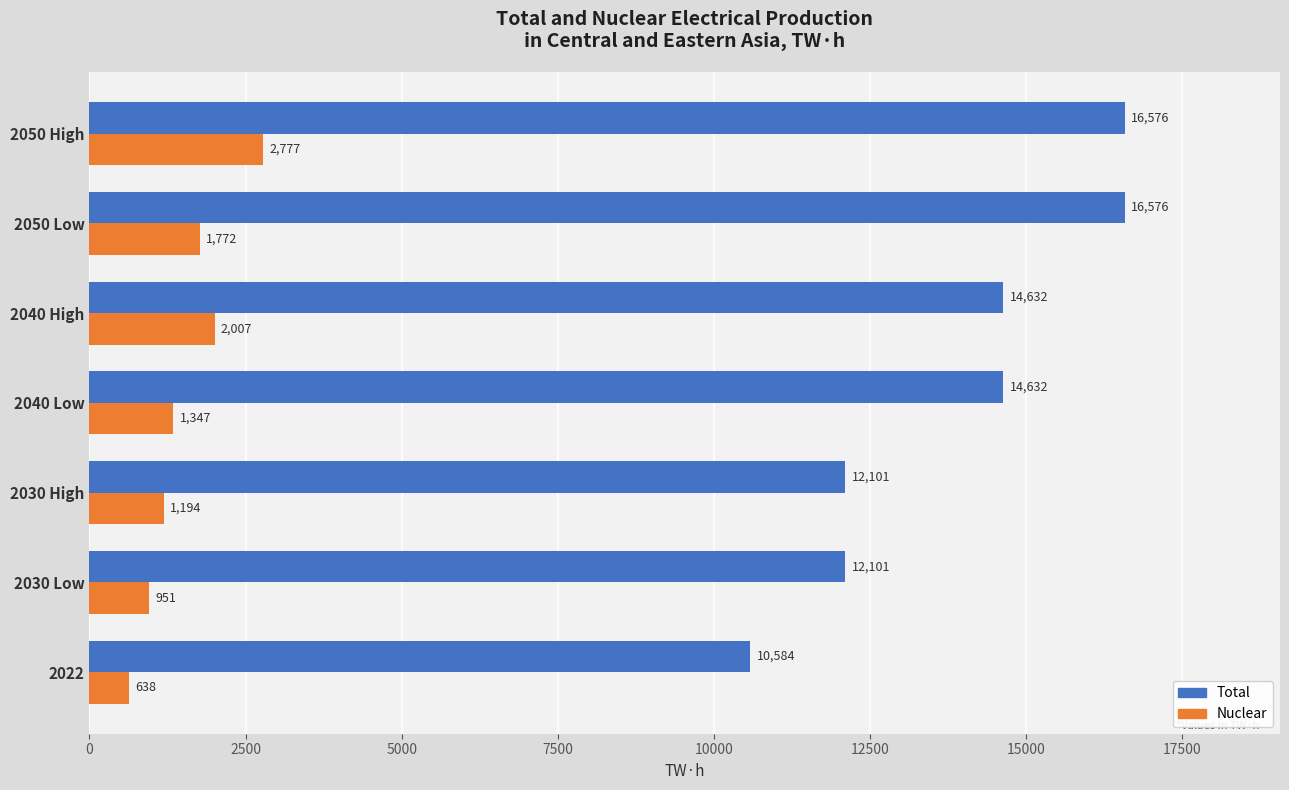

What is the difference between the maximum and minimum values in the Total series?

5992